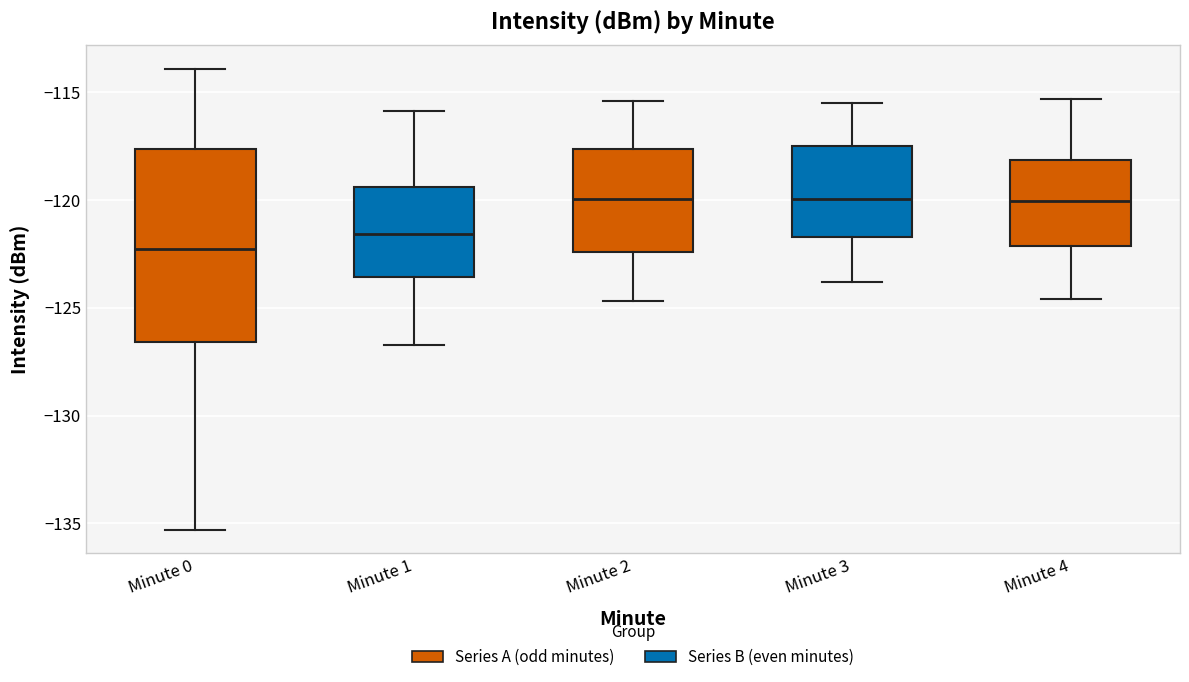

Where does the median line of the box for Minute 0 sit on the y-axis? The values are not printed on the chart, so give them approximately, as read against the axis.

-122.5